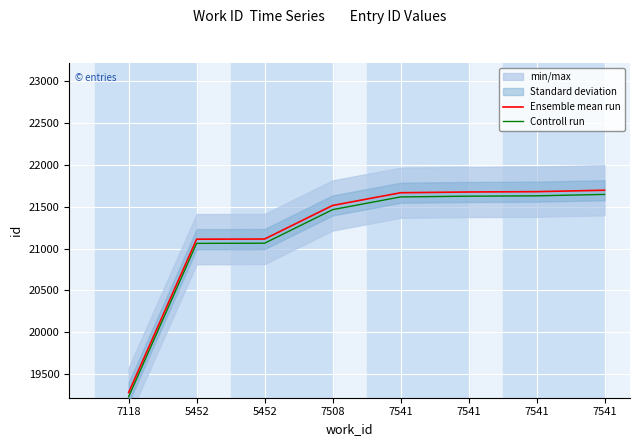

The Ensemble mean run series shows 21697 at 7541. True or false?

True